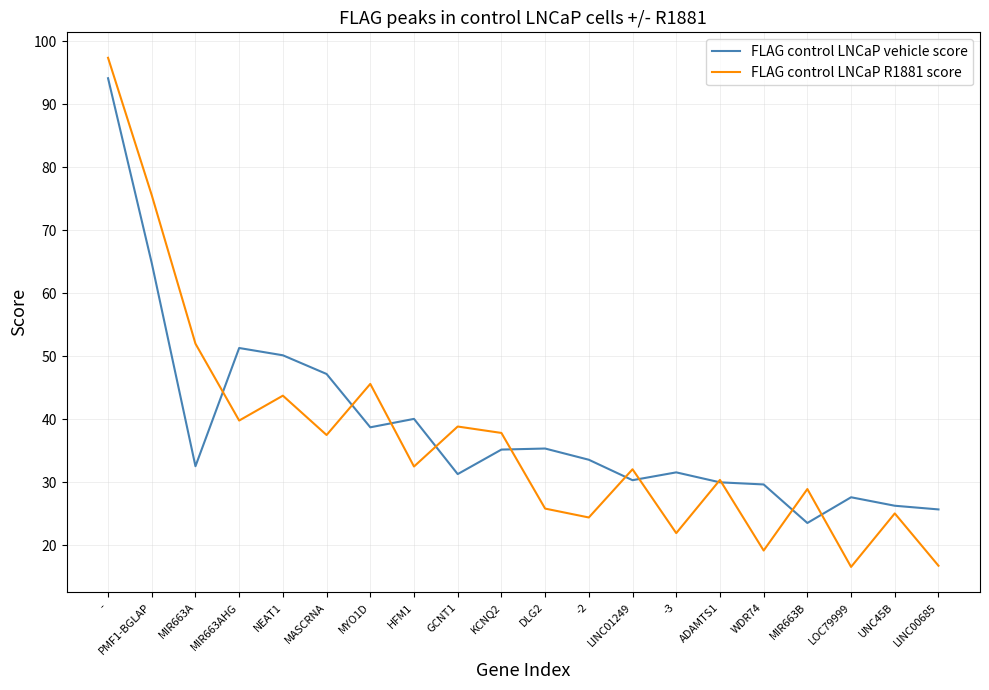

True or false: FLAG control LNCaP vehicle score and FLAG control LNCaP R1881 score cross at least once.

True